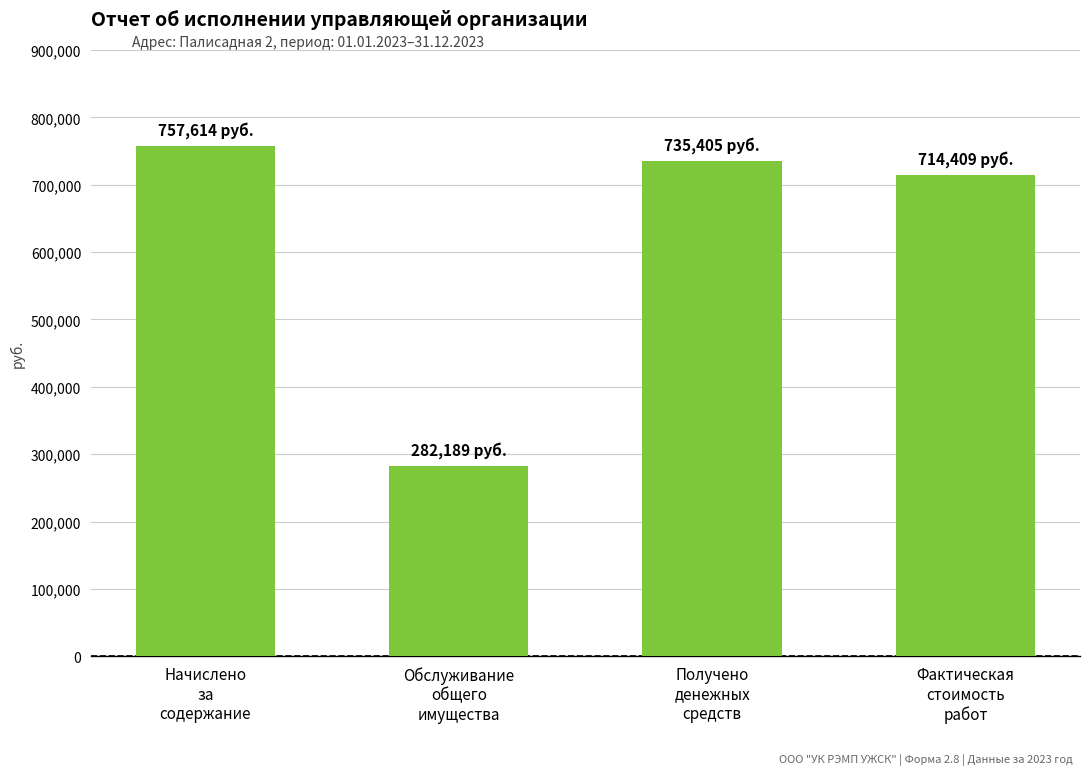

Which category has the lowest value across all series?

Обслуживание
общего
имущества